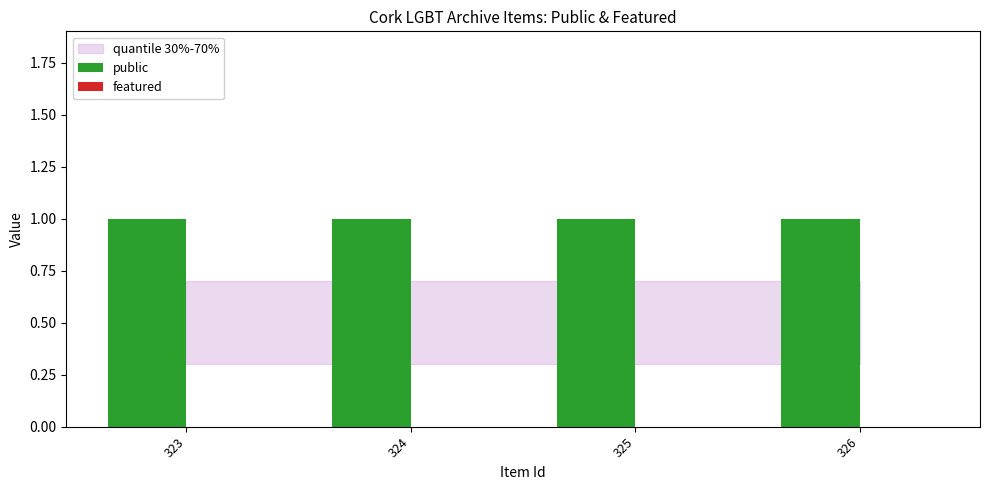

What is the sum of the public values at 324 and 323?

2